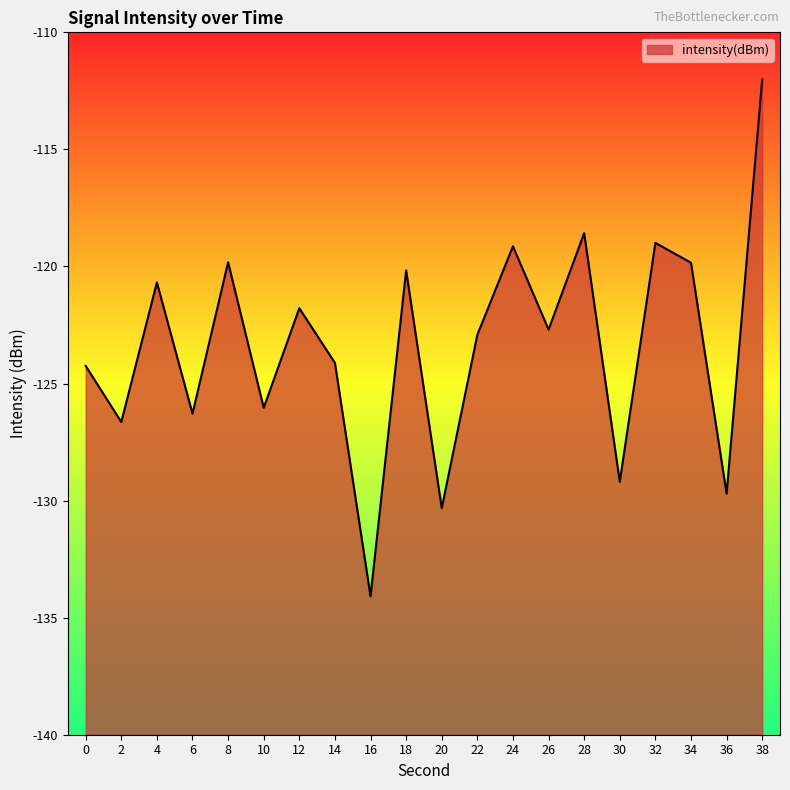

What is the sum of the values at 6 and 34?

-246.1